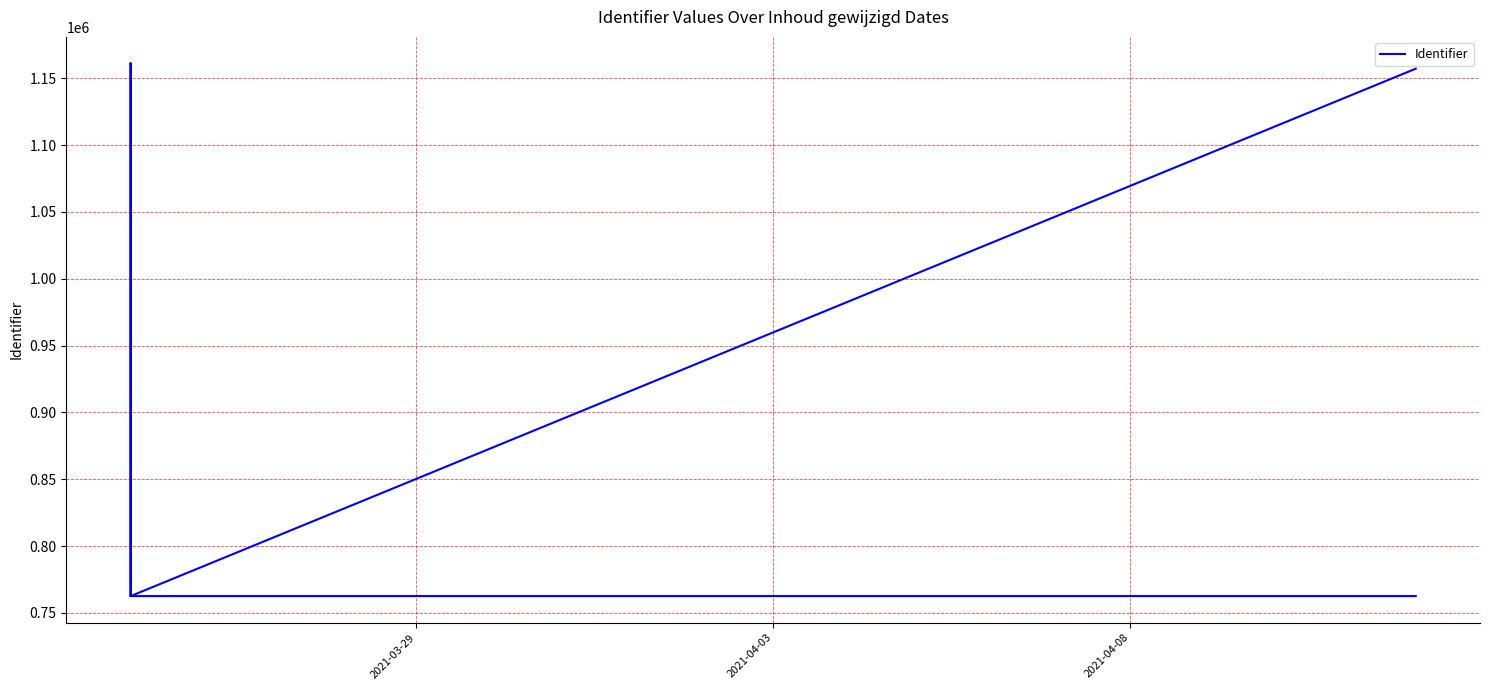

How many lines are shown in the chart?

1